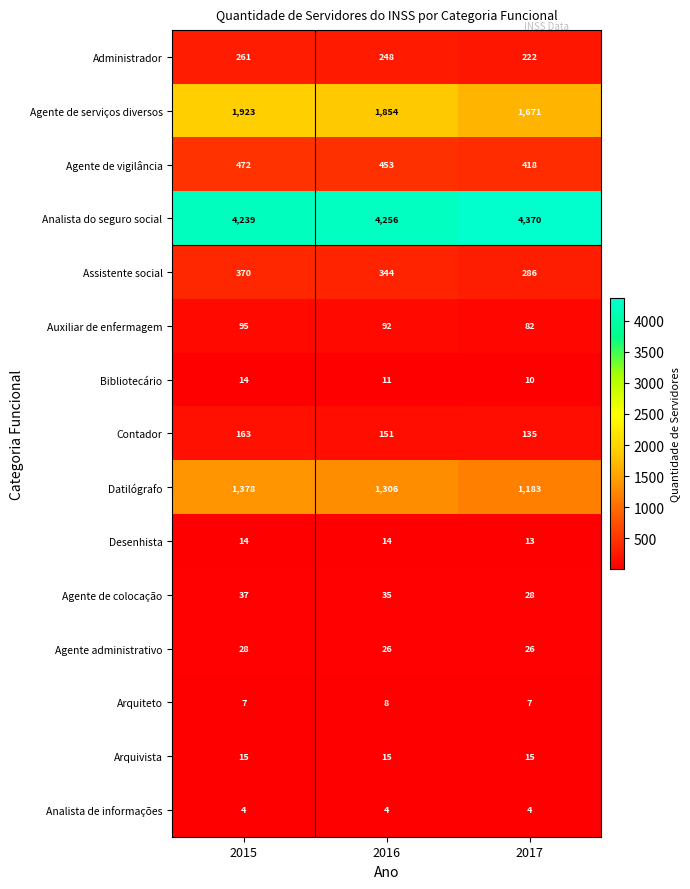

What is the average value of the Agente administrativo series?

27